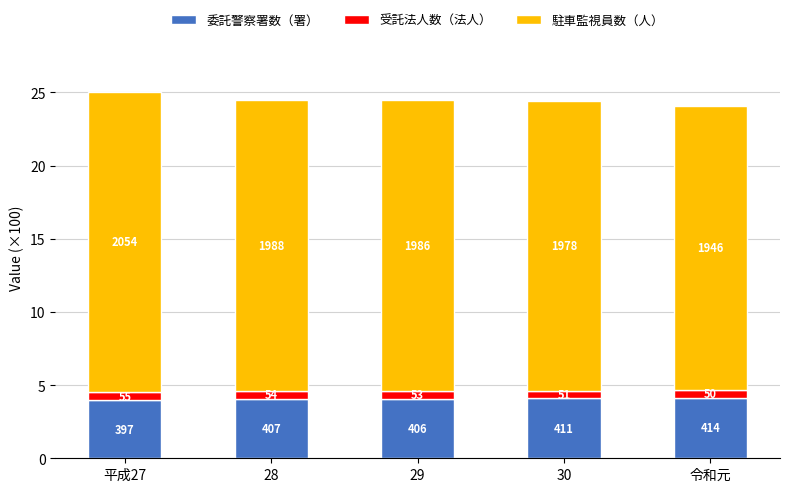

Does the chart contain any negative values?

No